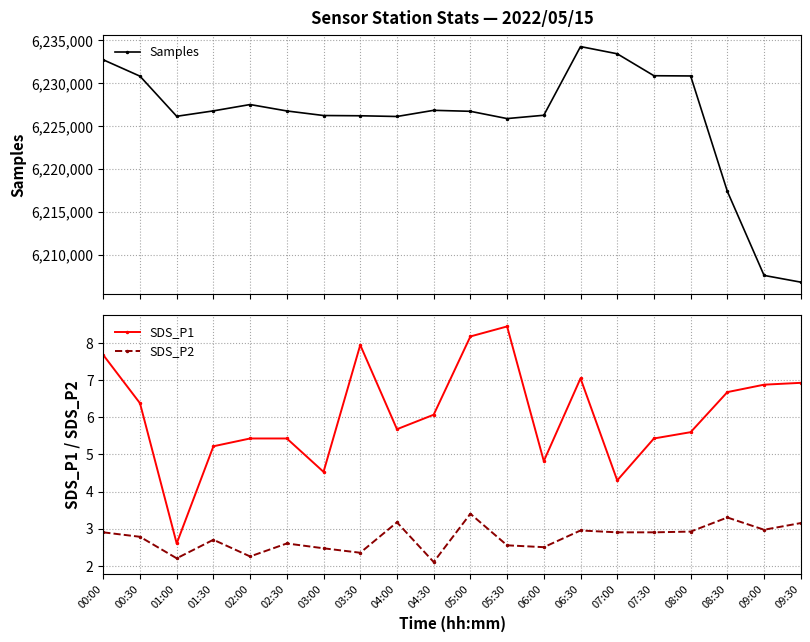

At which label does SDS_P1 first exceed 6?

00:00